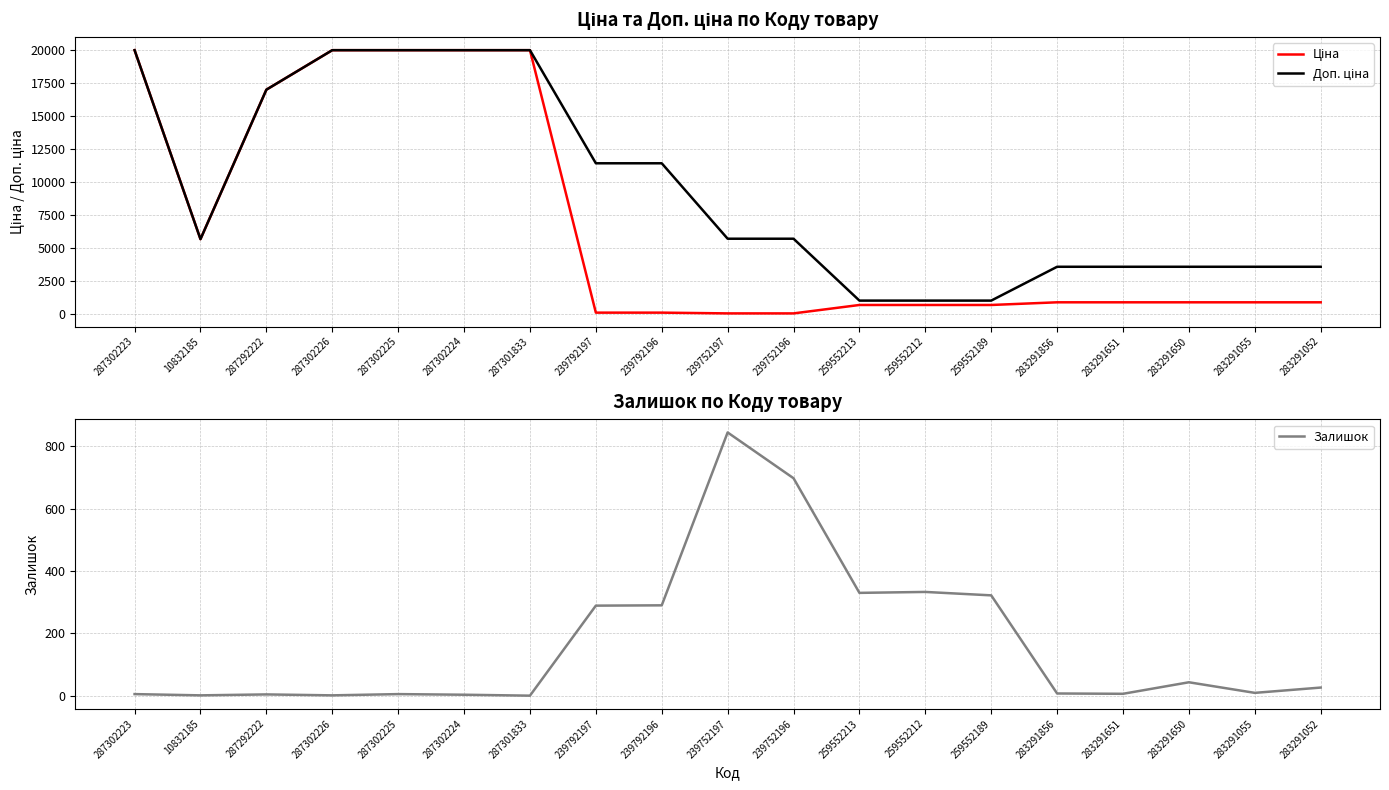

At which label does Ціна reach its minimum?

239752197